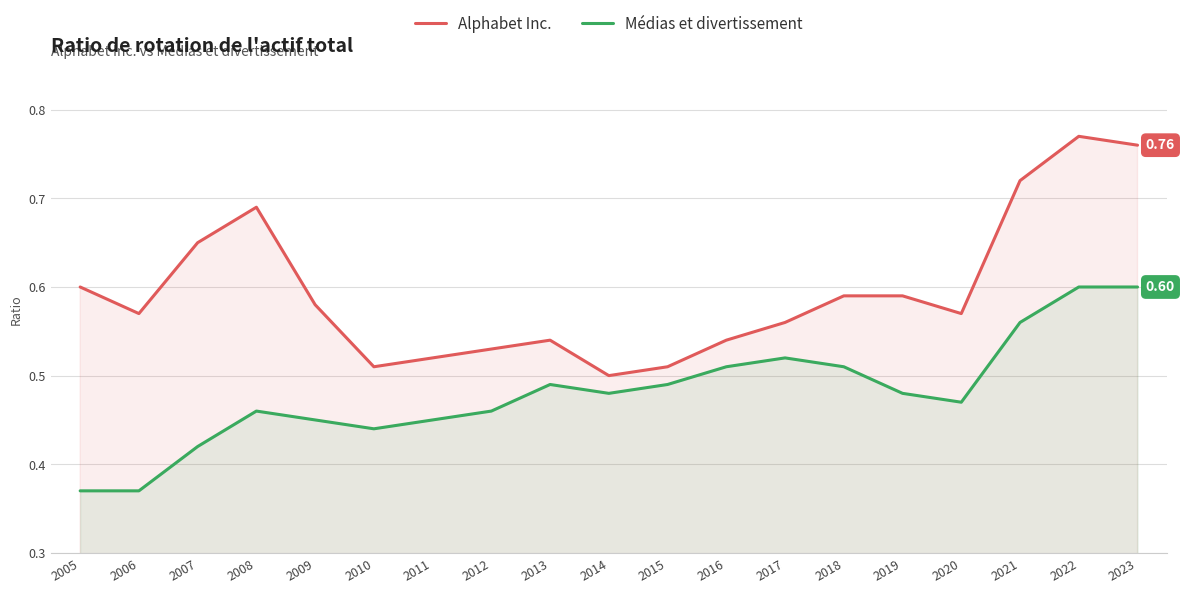

In Médias et divertissement, how many points are higher than both neighbors (excluding endpoints)?

3